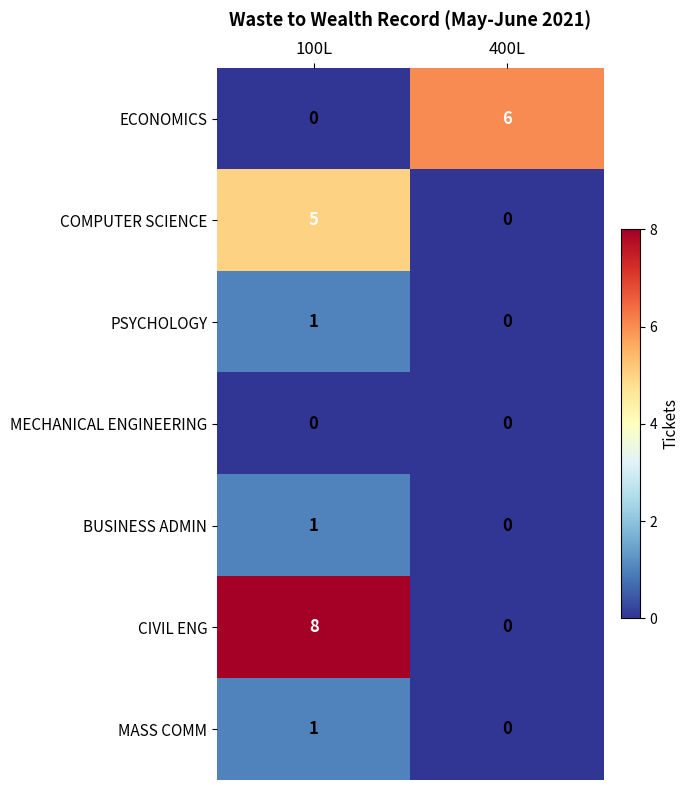

What is the spread (max minus min) of values at 100L?

8